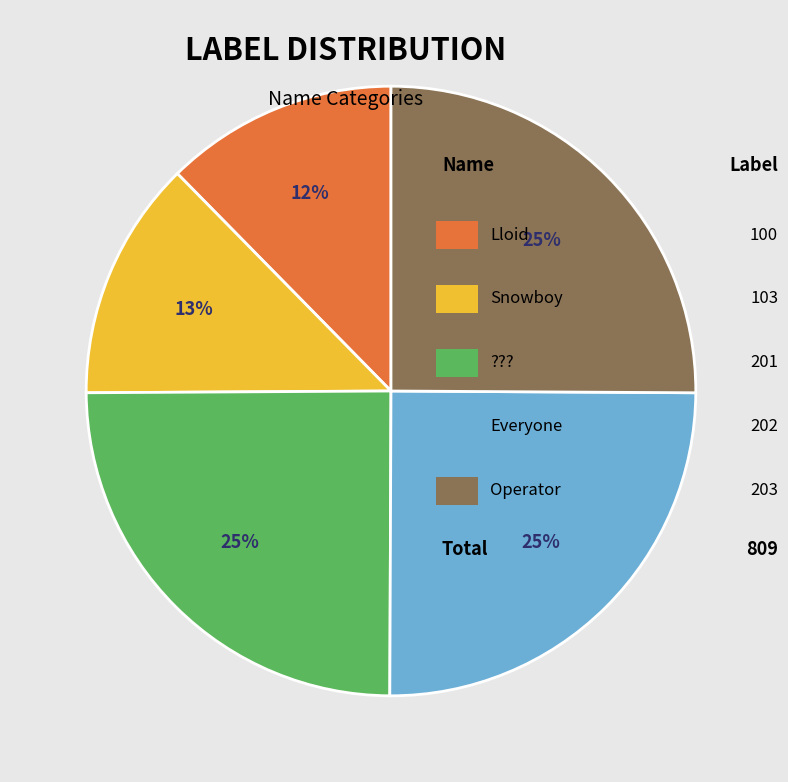

To the nearest percent, what is the average slice percentage?

20%